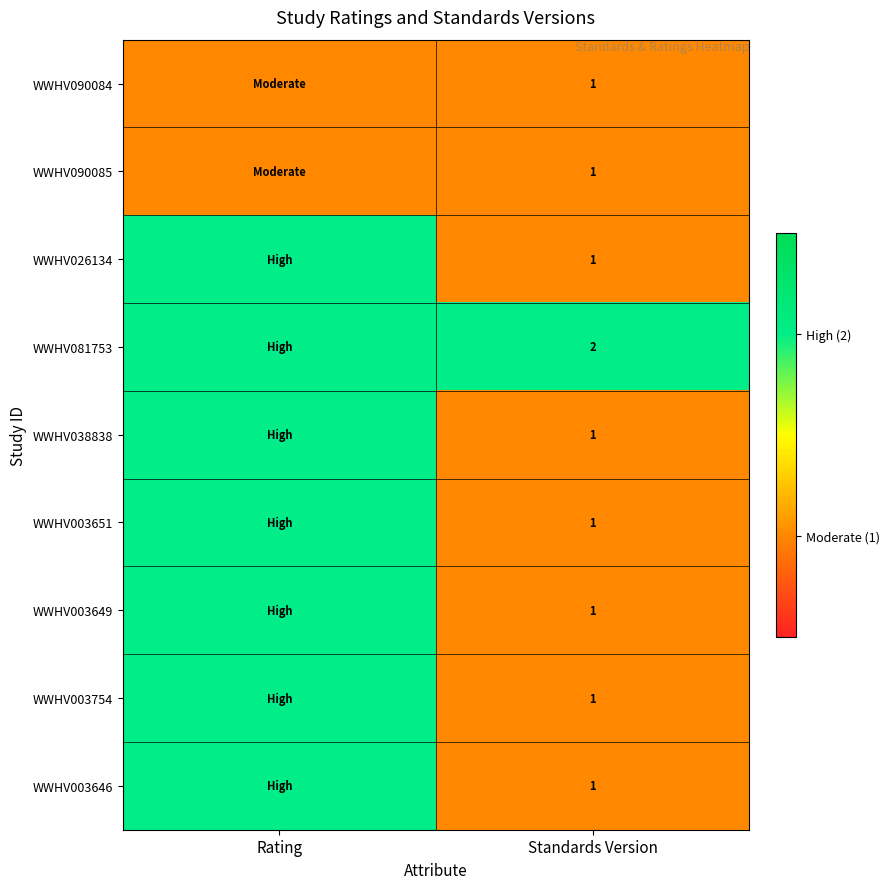

Is it true that WWHV003646 equals 1 at Standards Version?

True